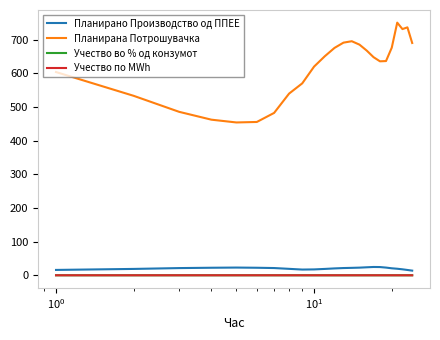

Which series has the largest total across all categories?

Планирана Потрошувачка